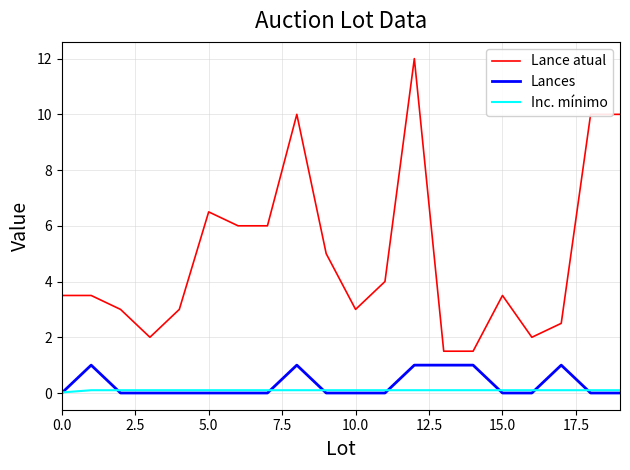

True or false: Inc. mínimo and Lance atual intersect in this chart.

False